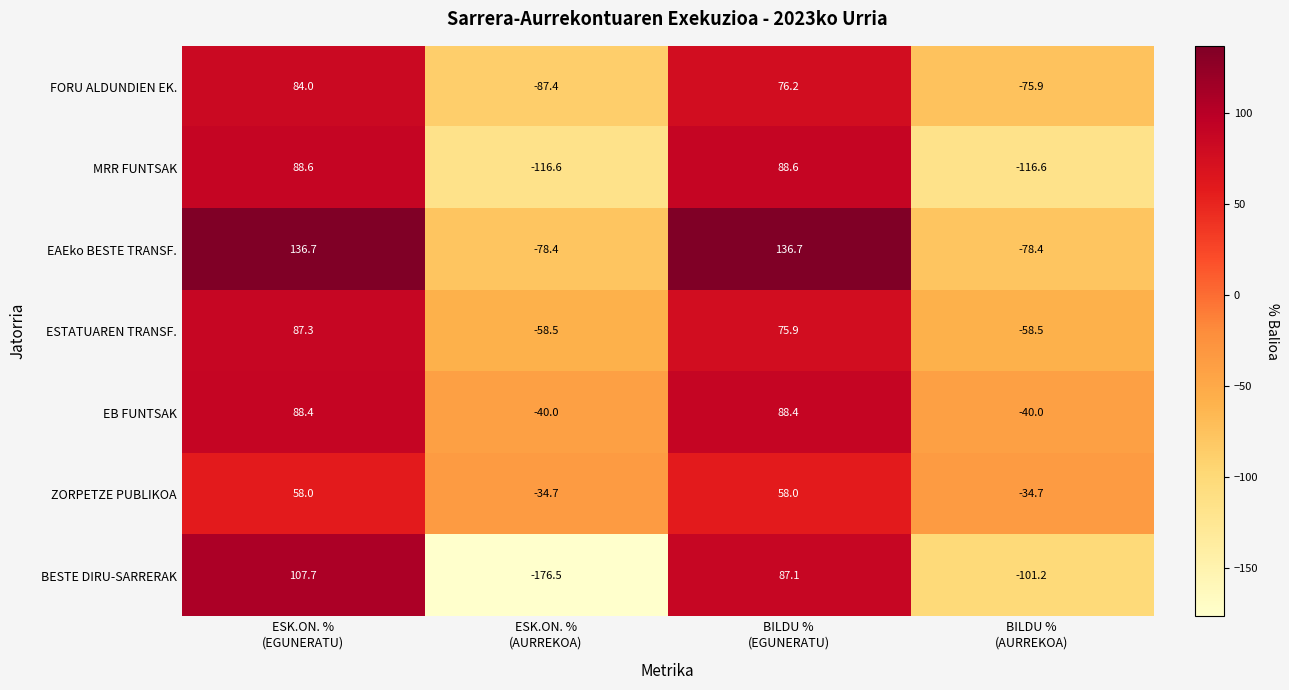

What is the difference between the second highest and second lowest values in the ESTATUAREN TRANSF. series?

134.4